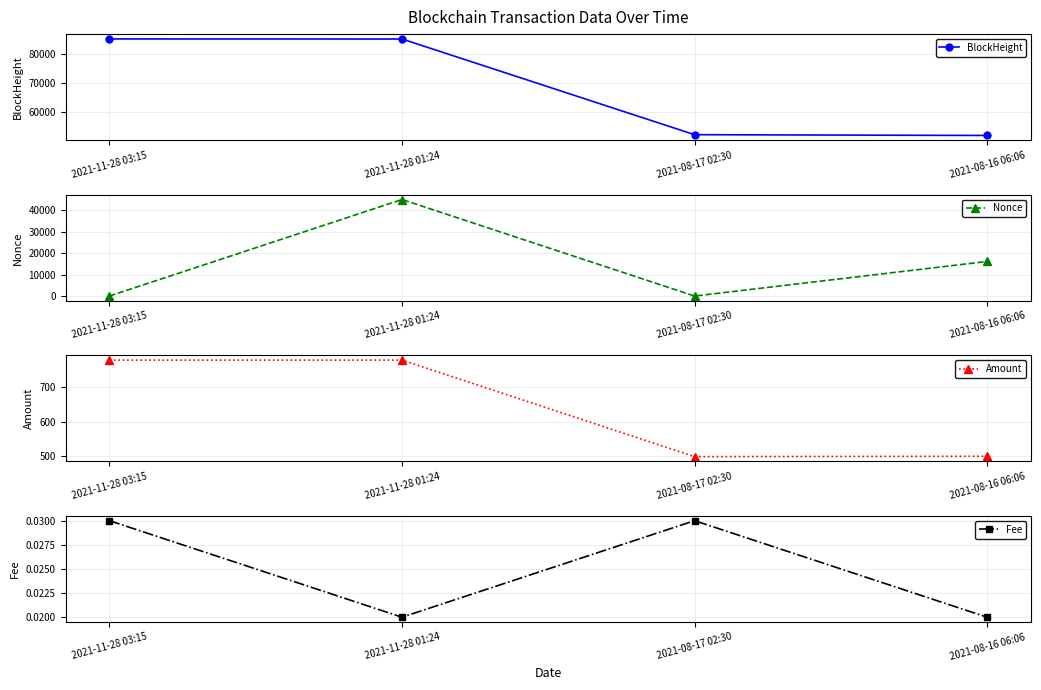

Which series changed the most between 2021-11-28 01:24 and 2021-08-17 02:30?

Nonce